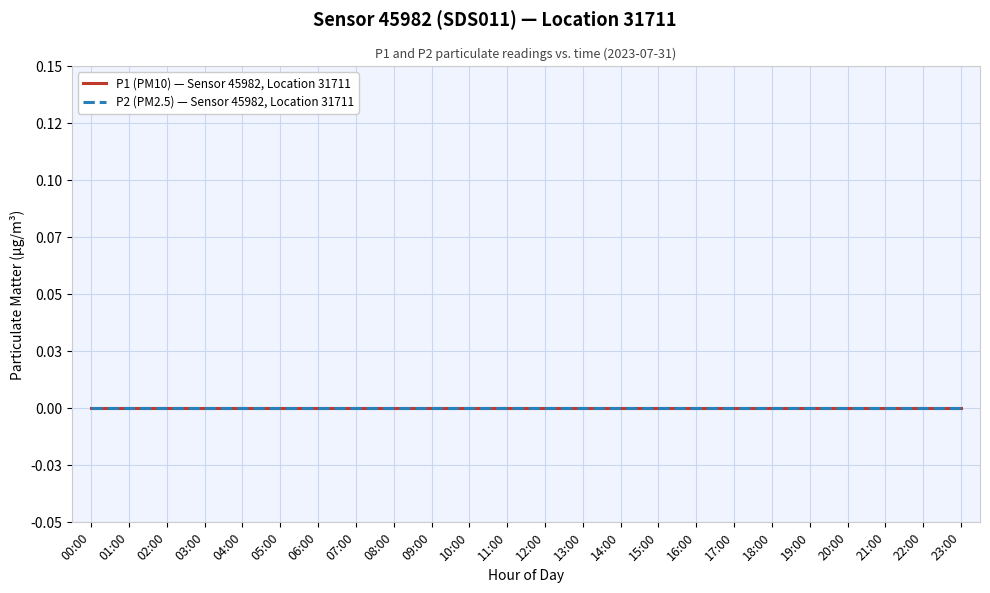

The value of P2 at 15:00 is 0.6. True or false?

False